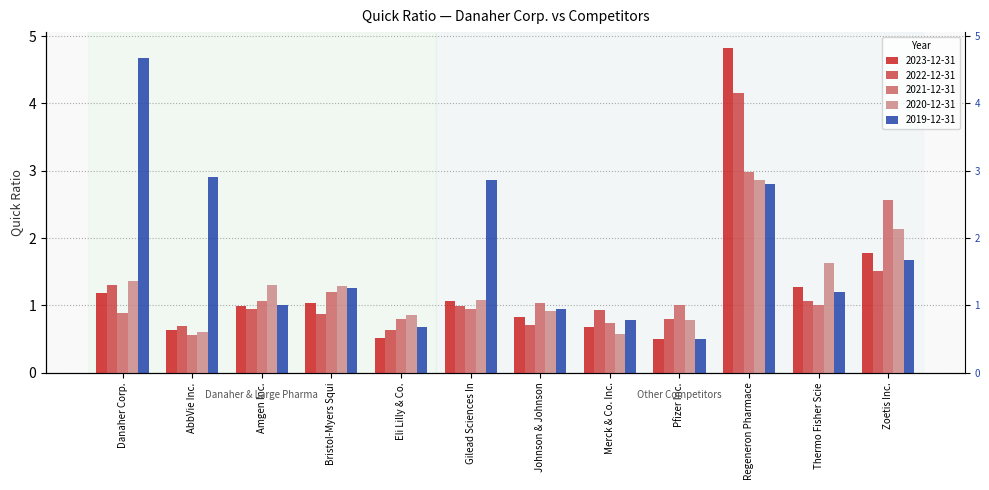

True or false: 2019-12-31 has a value of 4.7 at Danaher Corp..

True